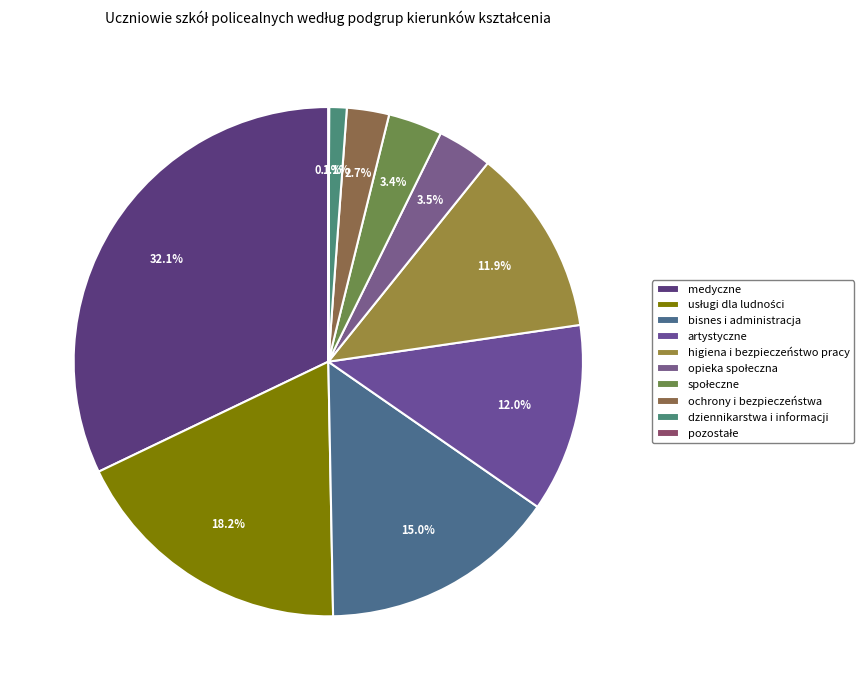

What is the total percentage of higiena i bezpieczeństwo pracy and opieka społeczna?

15.4%